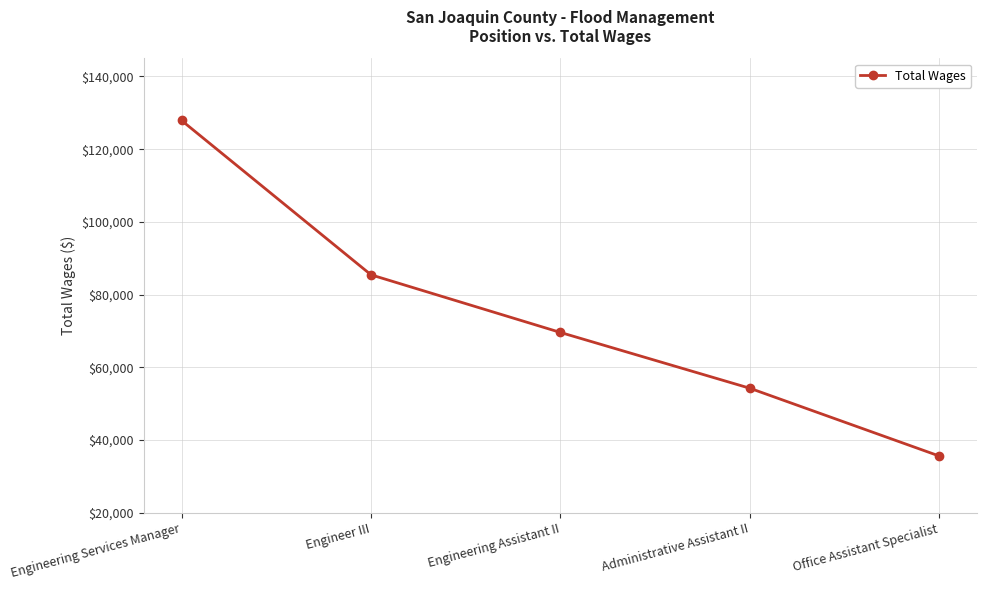

What position from the right is Engineering Assistant II?

3